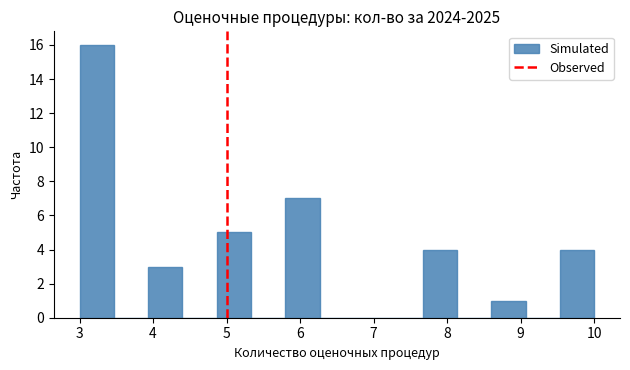

How tall is the bar that spans 3.9 to 4.4 on the x-axis? Neither the bar edges nor the heights are printed on the chart, so give them approximately, as read against the axes.

3